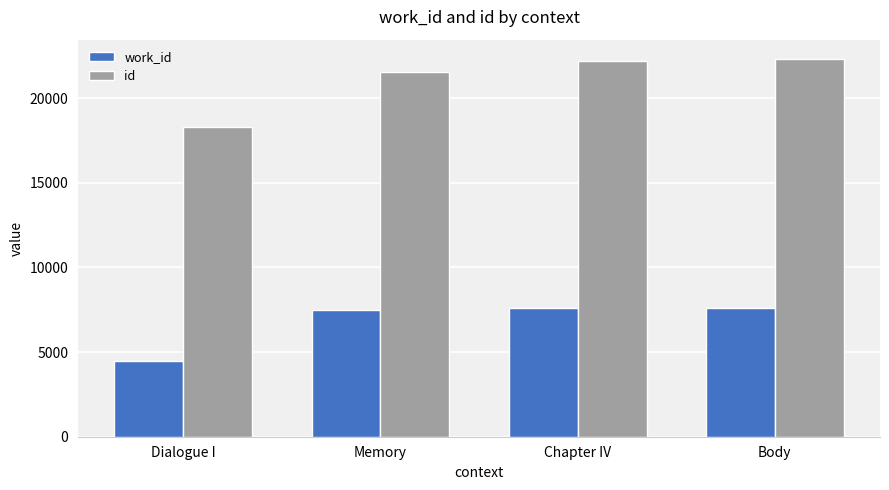

What is the value of the work_id bar at the 2nd from the left?

7509